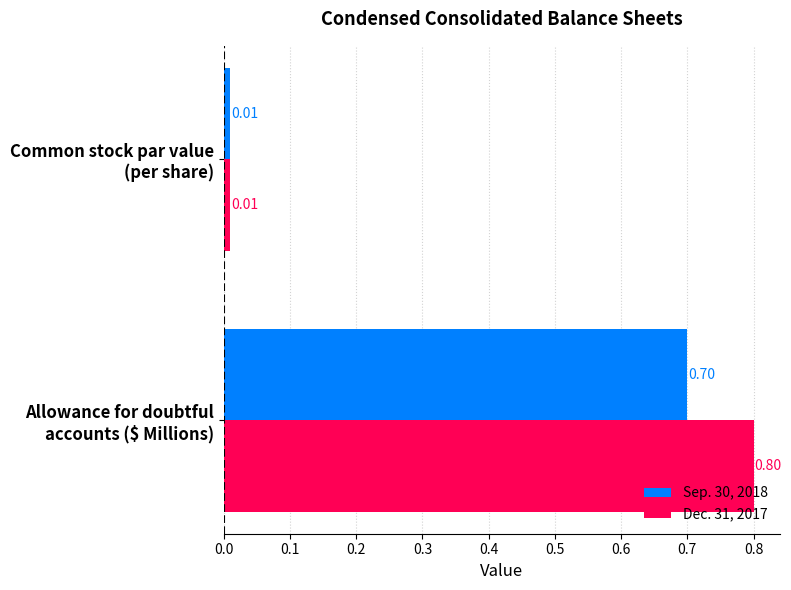

List the series in order of their peak value, highest first.

Dec. 31, 2017, Sep. 30, 2018